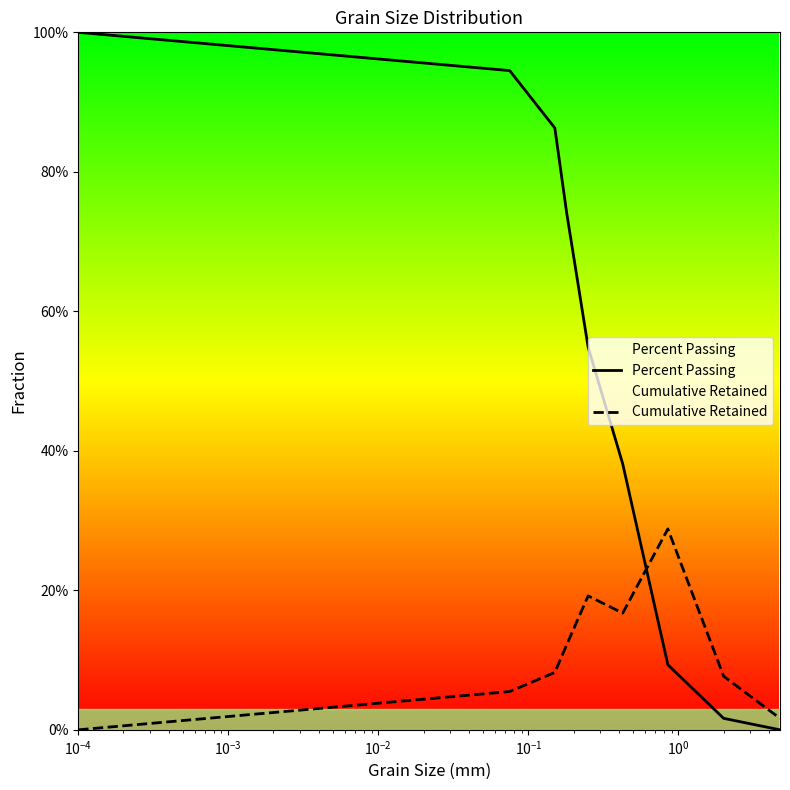

Is this an area chart (filled region under the line)?

No